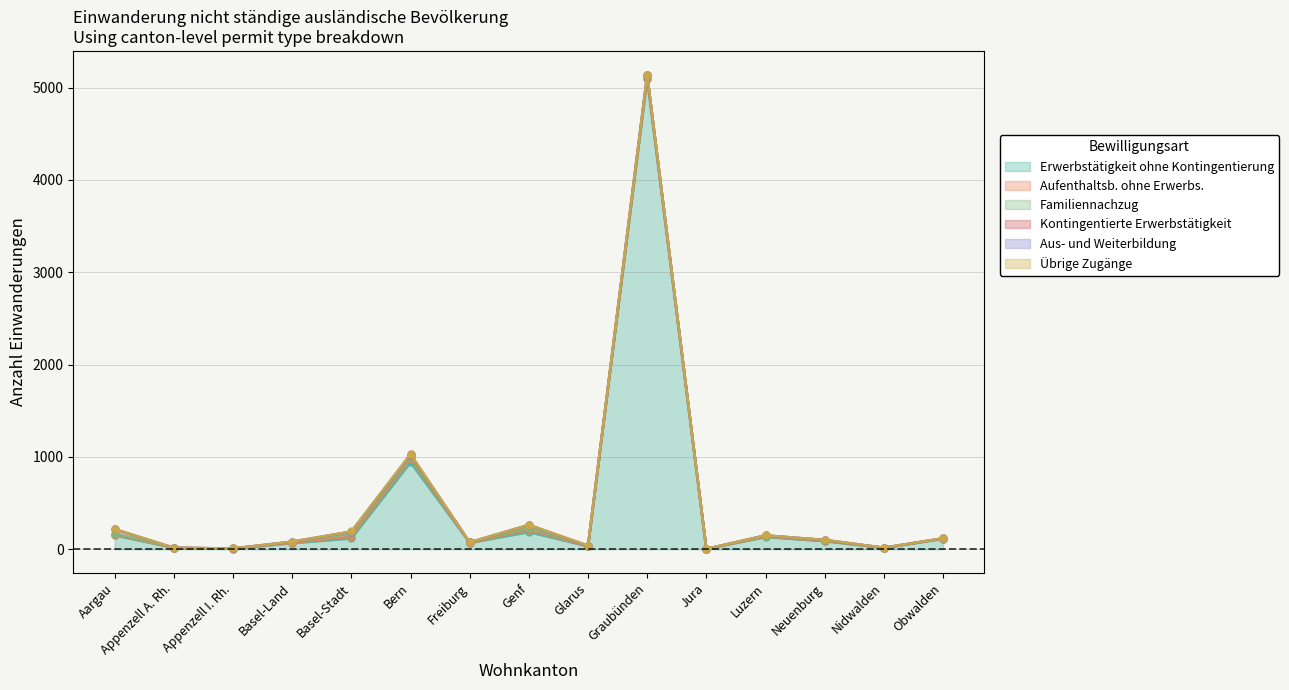

In Übrige Zugänge, how many points are lower than both neighbors (excluding endpoints)?

2